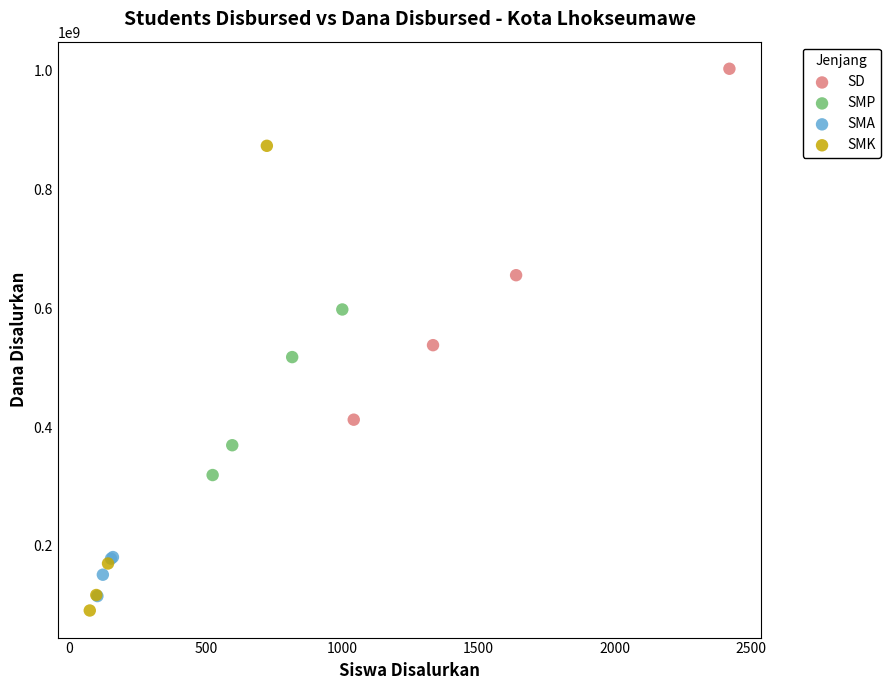

Which series has the largest Y range (max minus min)?

SMK